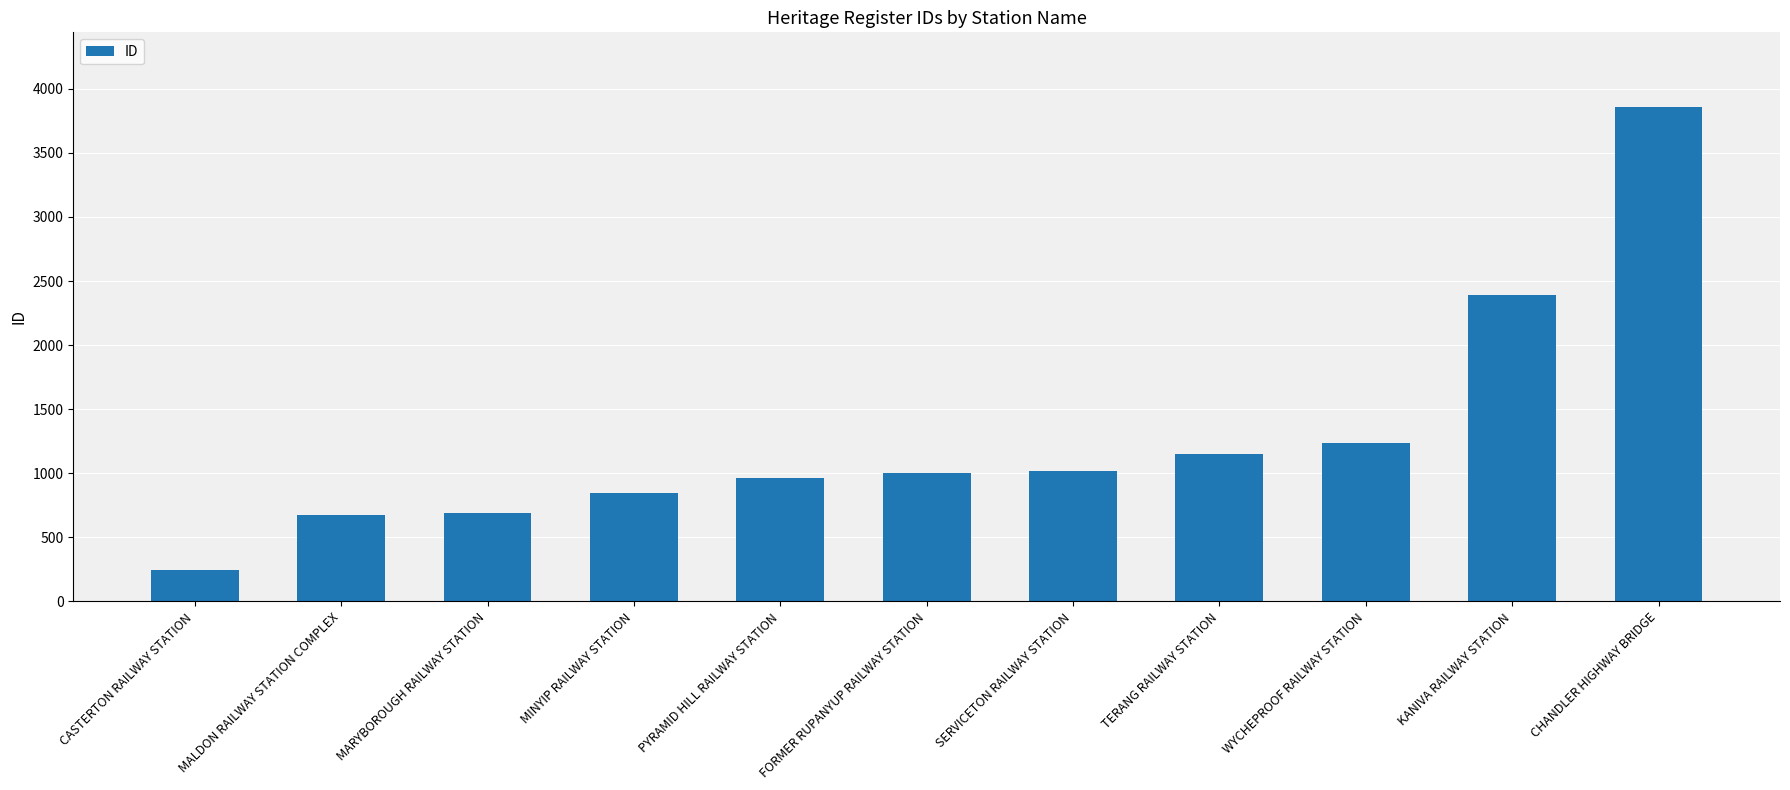

What value does the data have at CHANDLER HIGHWAY BRIDGE, to the nearest 10?

3860